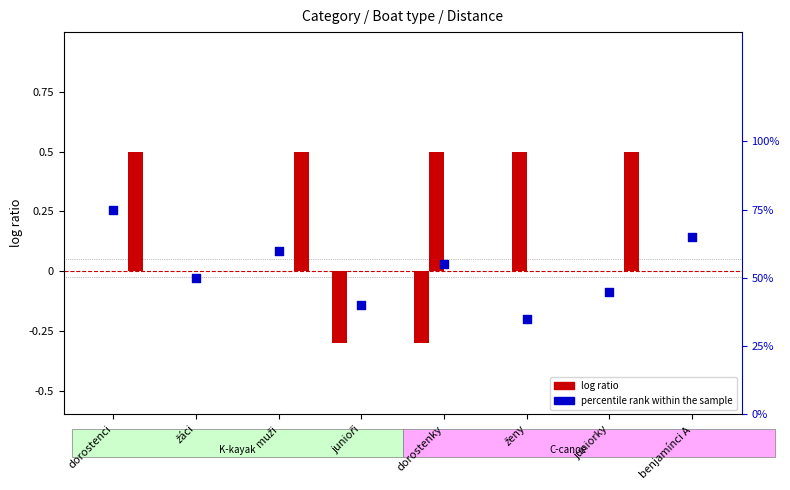

Is the value of K1 at dorostenci greater than the value of C1 at benjamínci A?

No